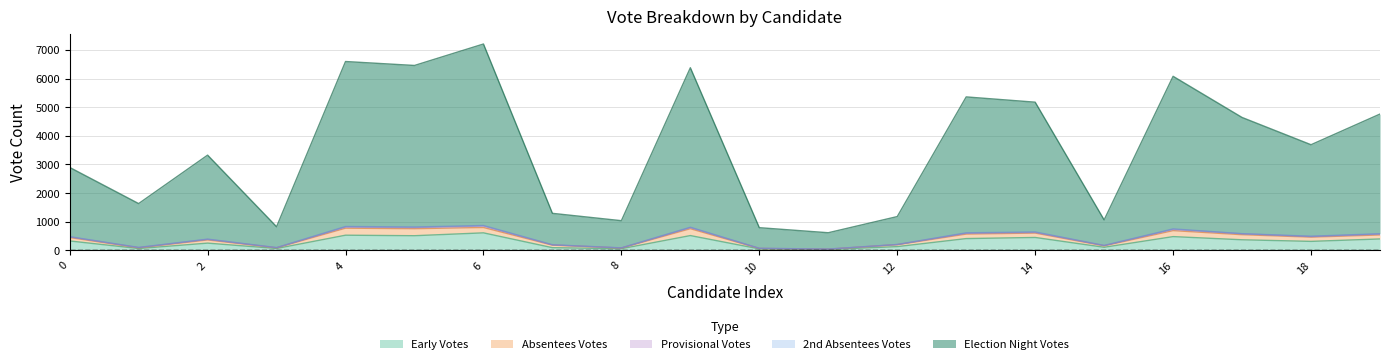

What is the sum of all Early Votes values?

5762